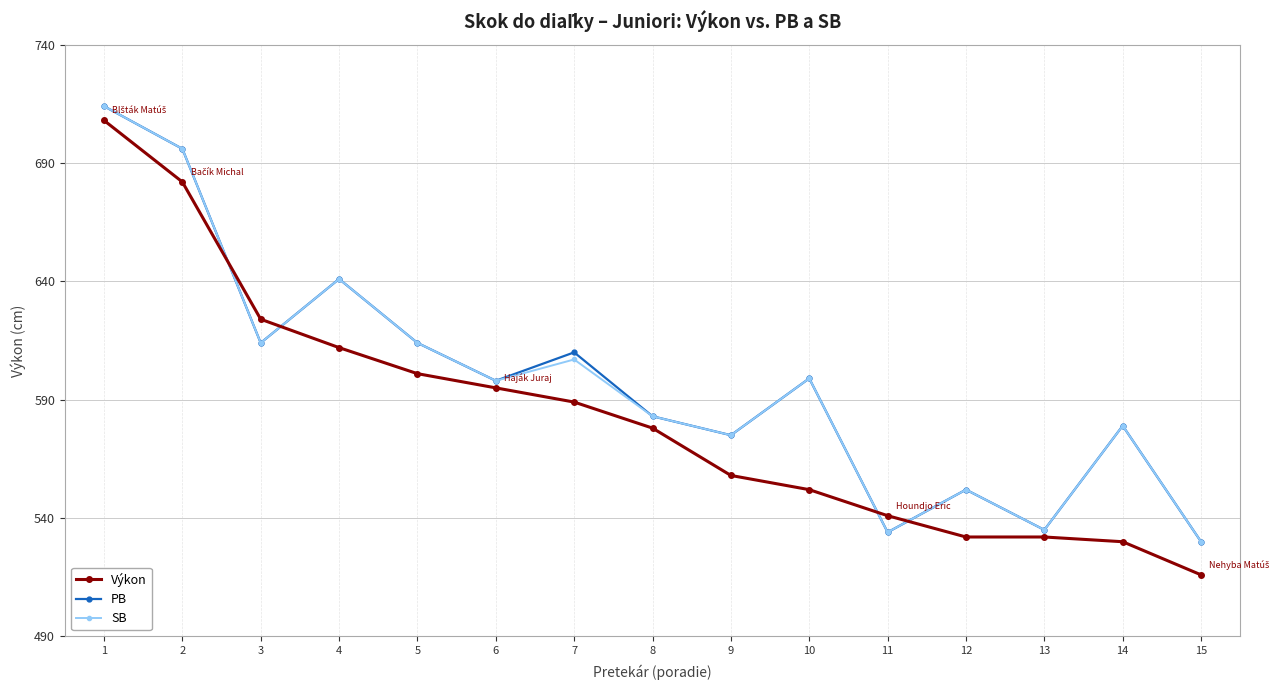

Which series has the largest range (max minus min)?

Výkon